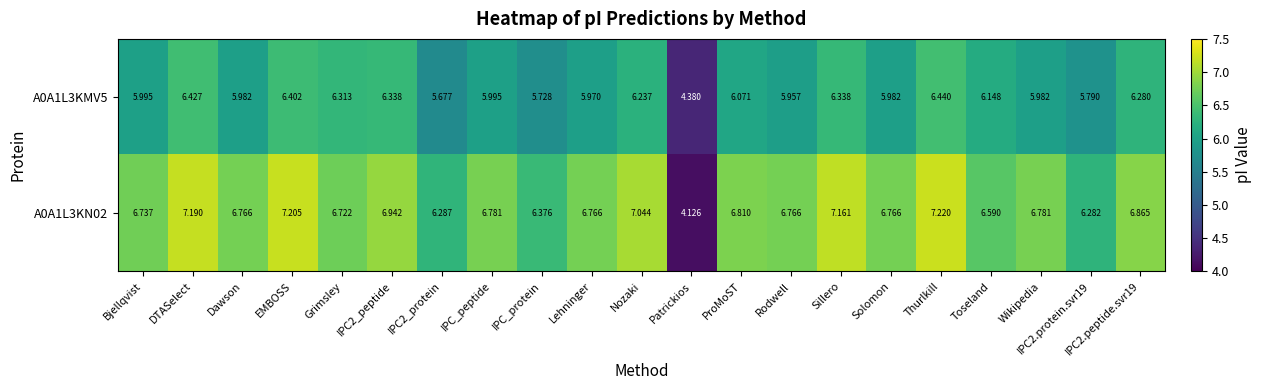

What is the total value across all series at Grimsley?

13.0